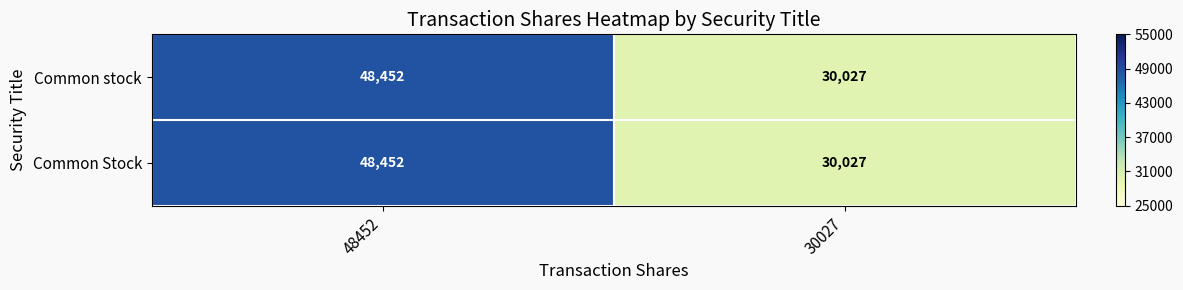

Read the Common Stock value at 30027, to the nearest 100.

30000